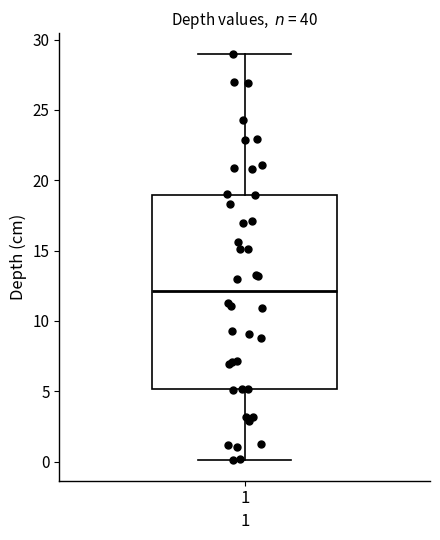

Where does the lower whisker of the box at x = 1 end on the y-axis? The values are not printed on the chart, so give them approximately, as read against the axis.

0